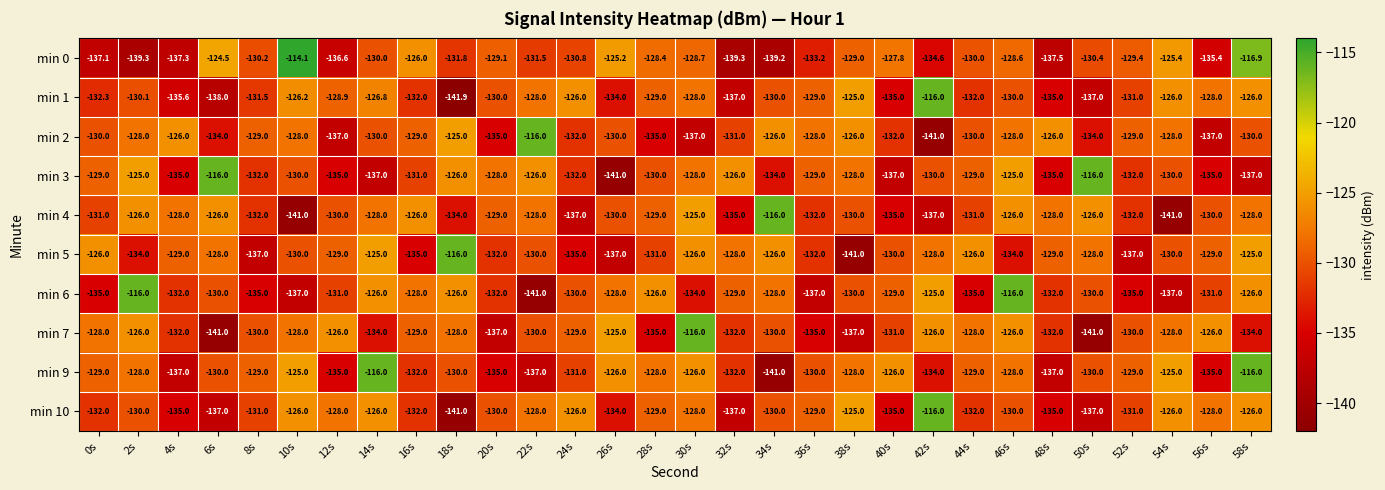

What is the difference between the highest and lowest values at 34s?

25.0